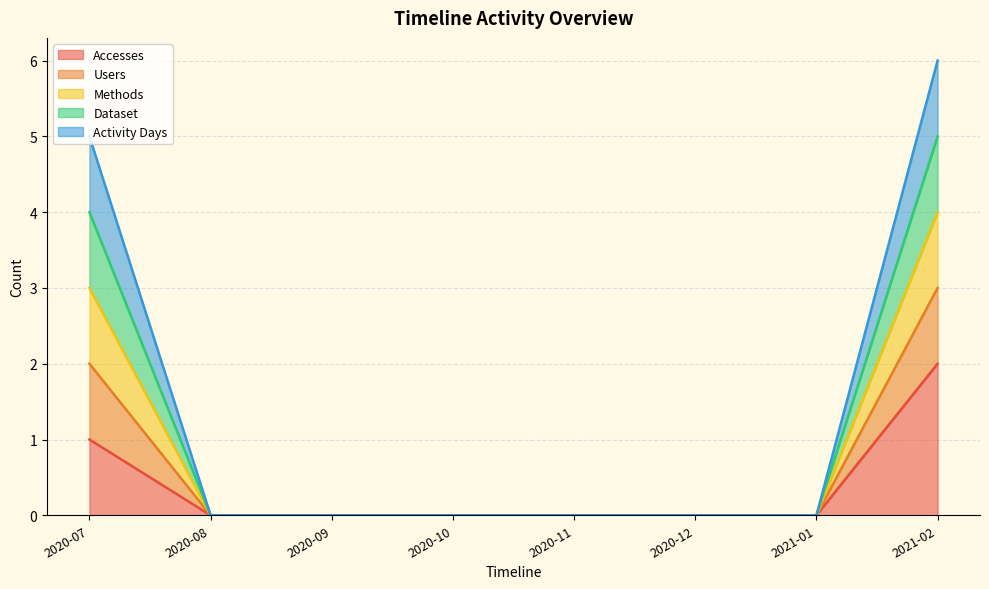

At which label is Methods closest to 2?

2020-07